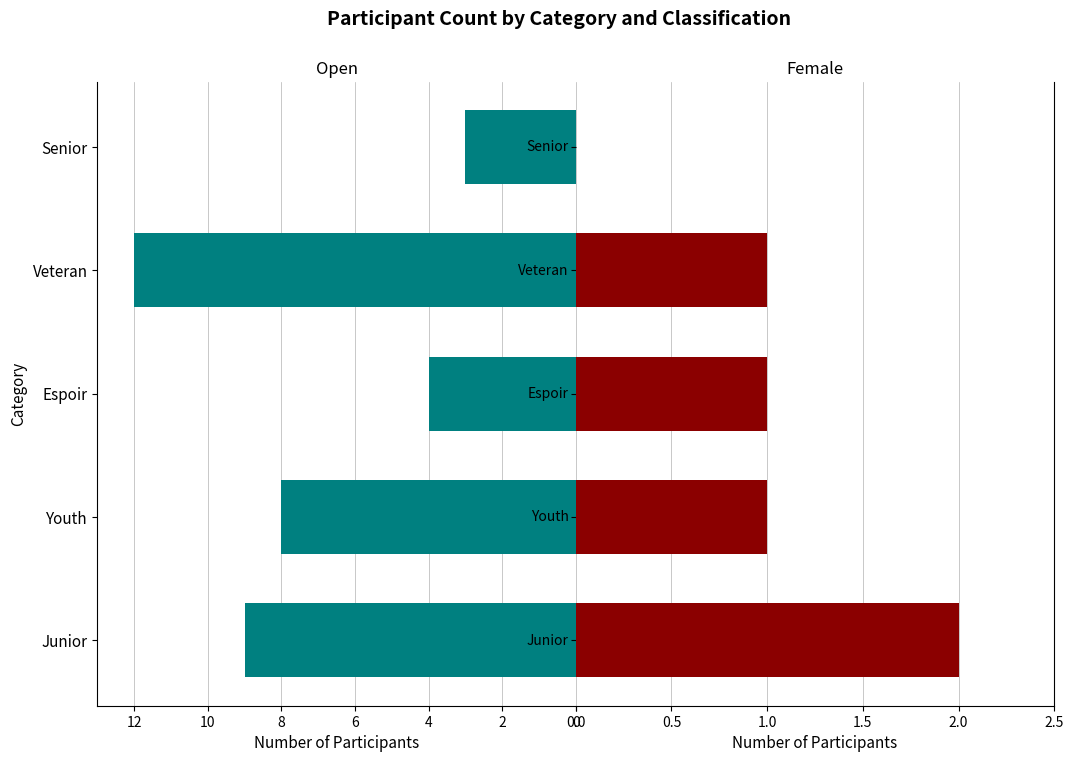

The Open series shows 4 at Espoir. True or false?

True